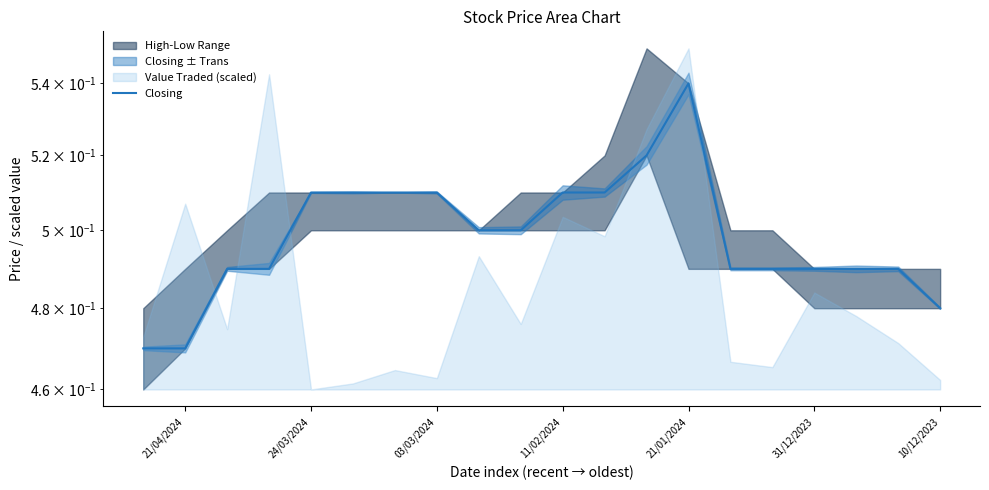

True or false: the data shows 0.5 at 03/03/2024.

True